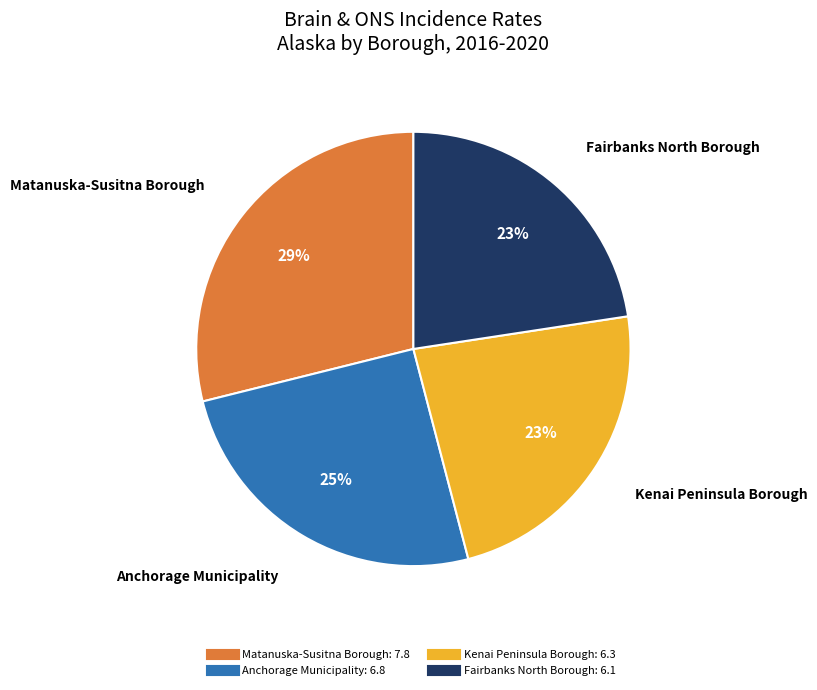

The Matanuska-Susitna Borough slice represents 29% of the pie. True or false?

True